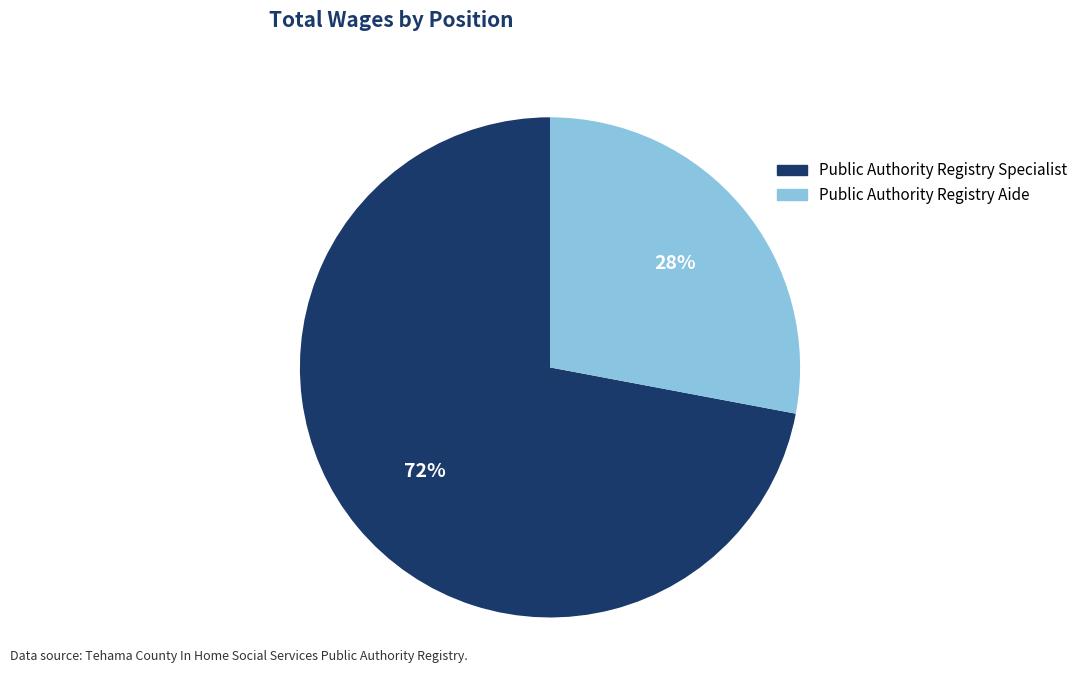

Combined, do Public Authority Registry Aide and Public Authority Registry Specialist account for over 50%?

Yes